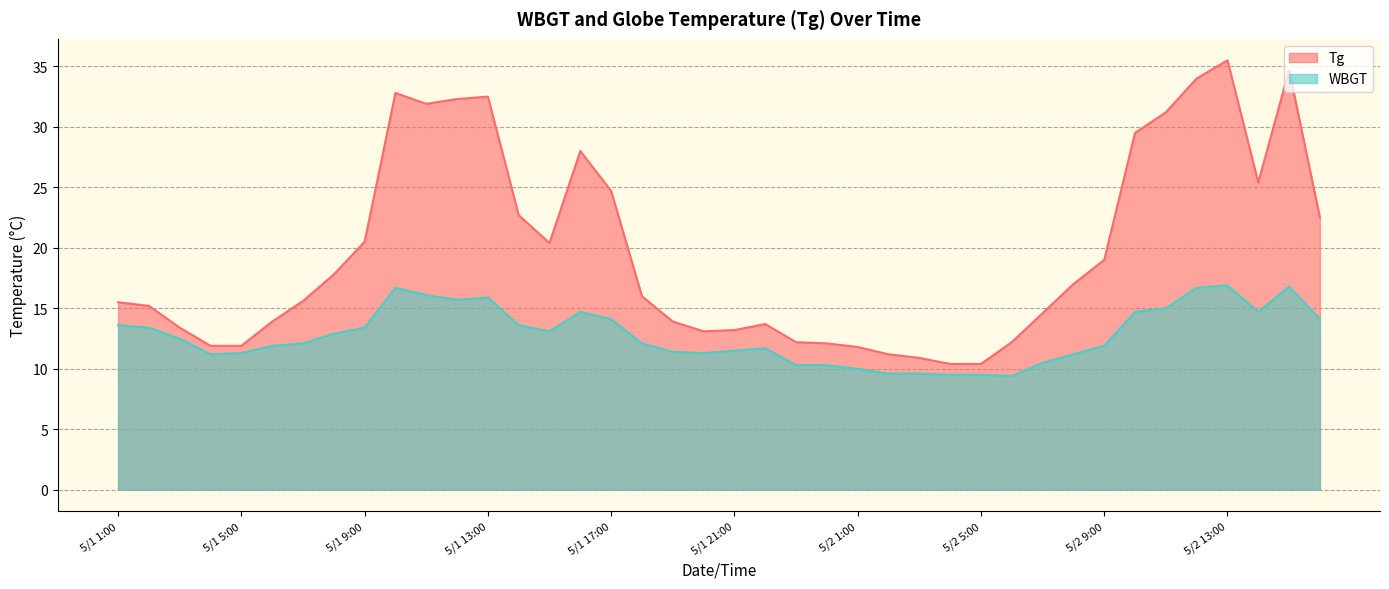

What is the label of the 32nd point from the right?

5/1 9:00